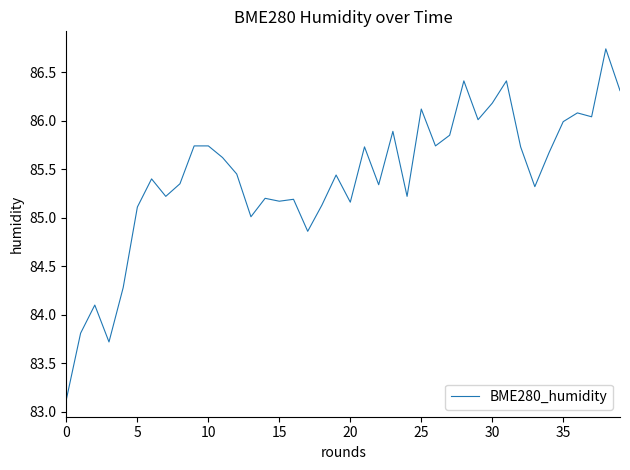

What is the smallest value displayed?

83.1